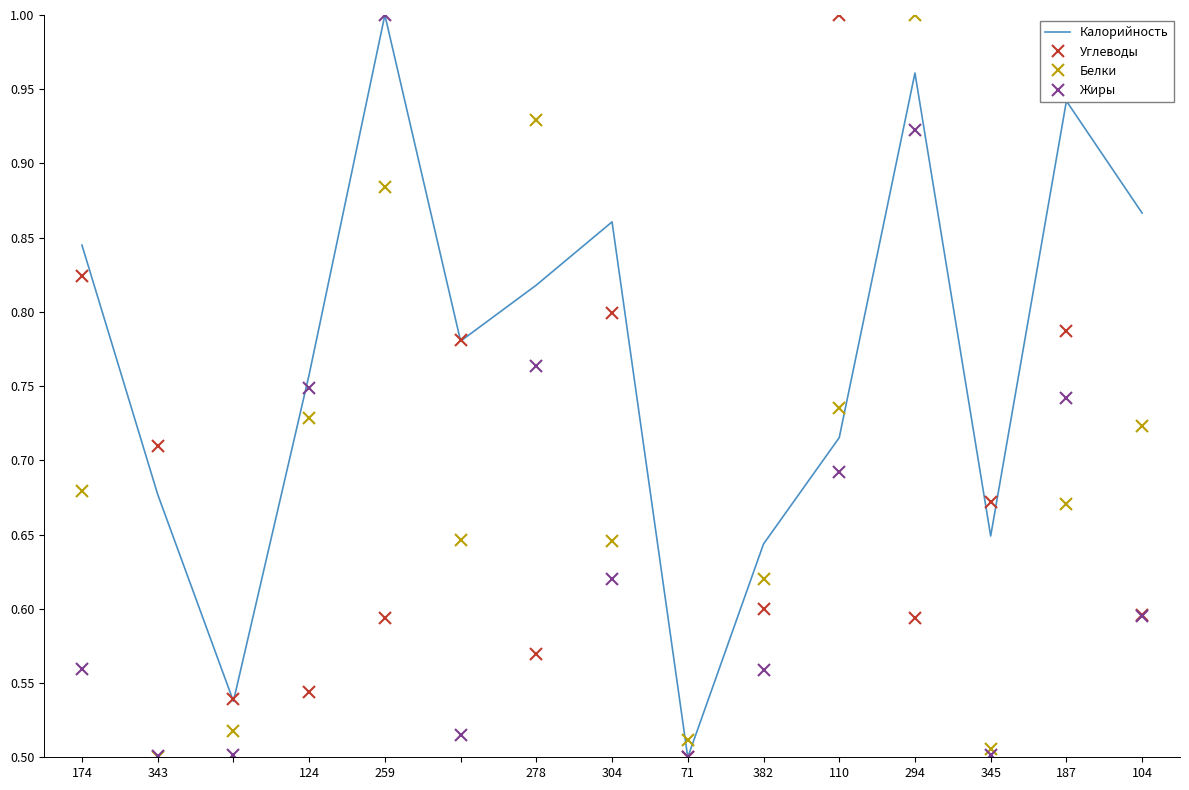

After their last crossing, which series has the higher values: Белки or Калорийность?

Калорийность